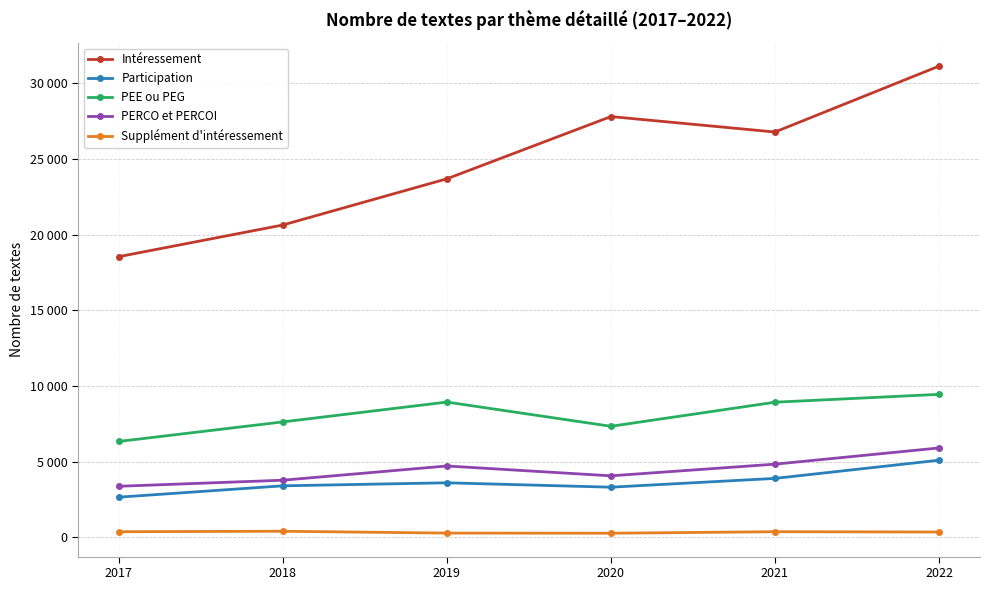

What are all the series names shown in the legend?

Intéressement, Participation, PEE ou PEG, PERCO et PERCOI, Supplément d'intéressement